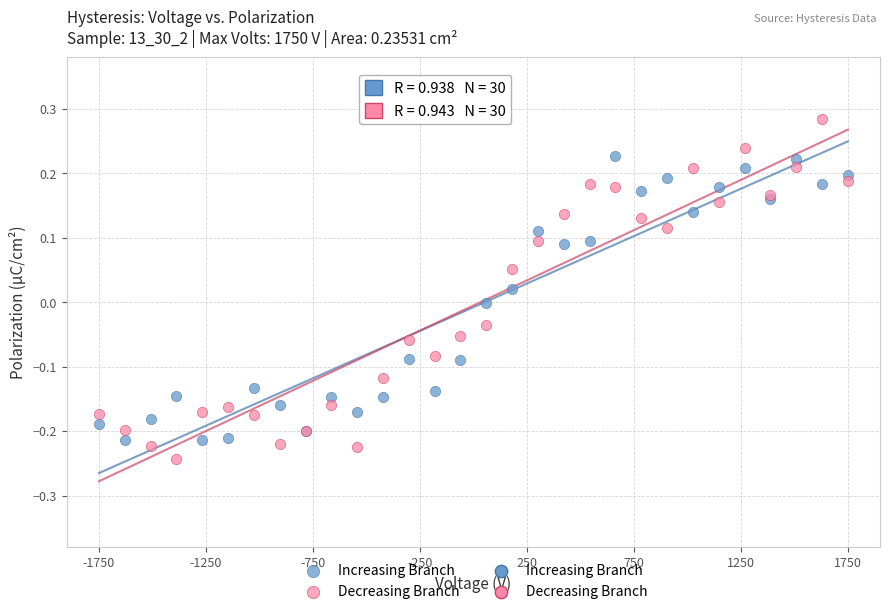

Which series reaches the minimum Y coordinate?

Decreasing Branch